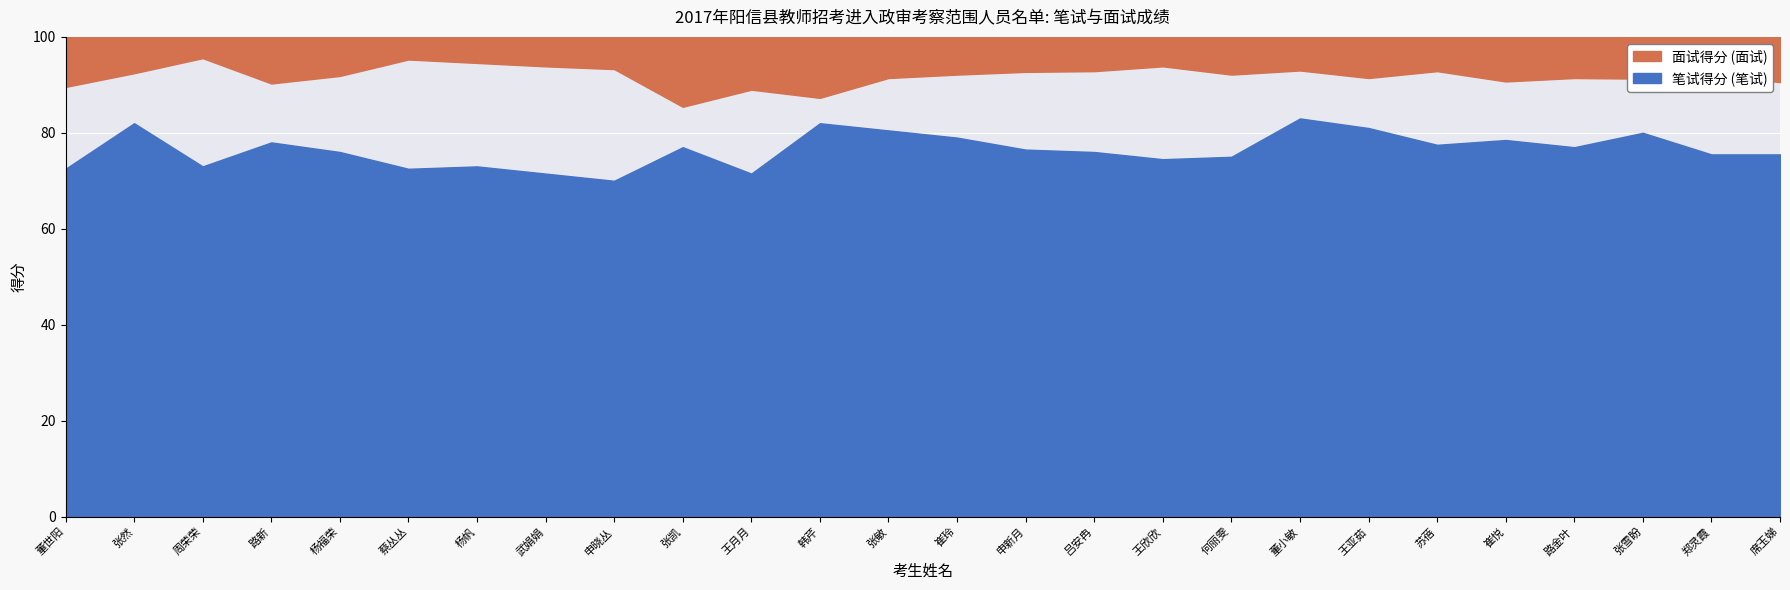

True or false: 笔试 and 面试 intersect in this chart.

False